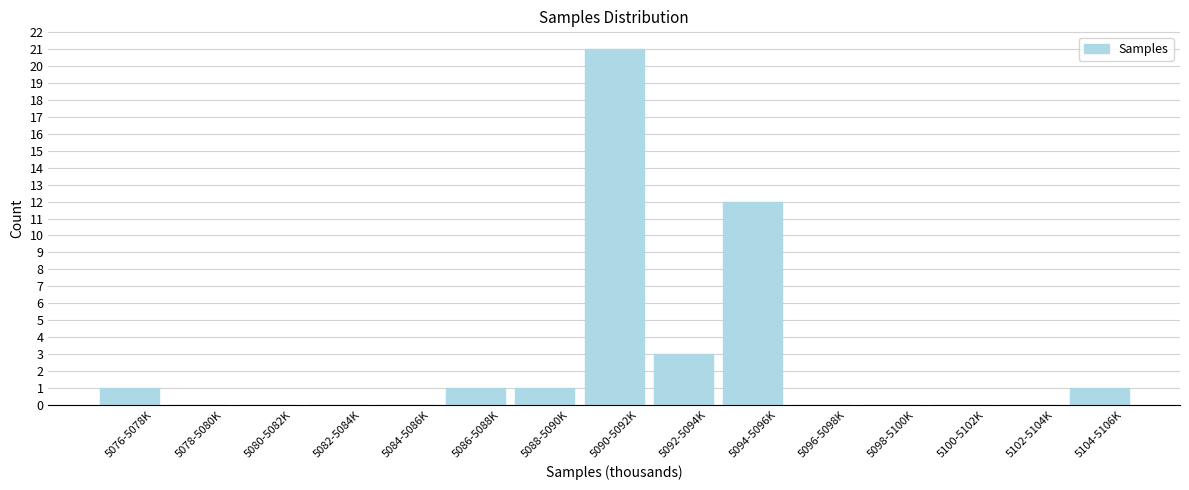

Reading left to right, extract all data points from this chart.

5076-5078K=1	5078-5080K=0	5080-5082K=0	5082-5084K=0	5084-5086K=0	5086-5088K=1	5088-5090K=1	5090-5092K=21	5092-5094K=3	5094-5096K=12	5096-5098K=0	5098-5100K=0	5100-5102K=0	5102-5104K=0	5104-5106K=1